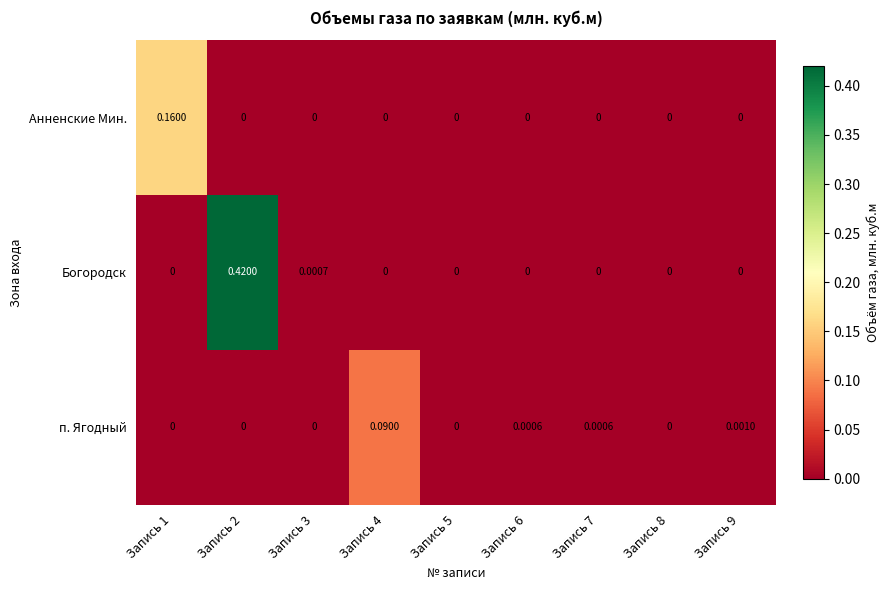

Which series has the largest total across all categories?

Богородск